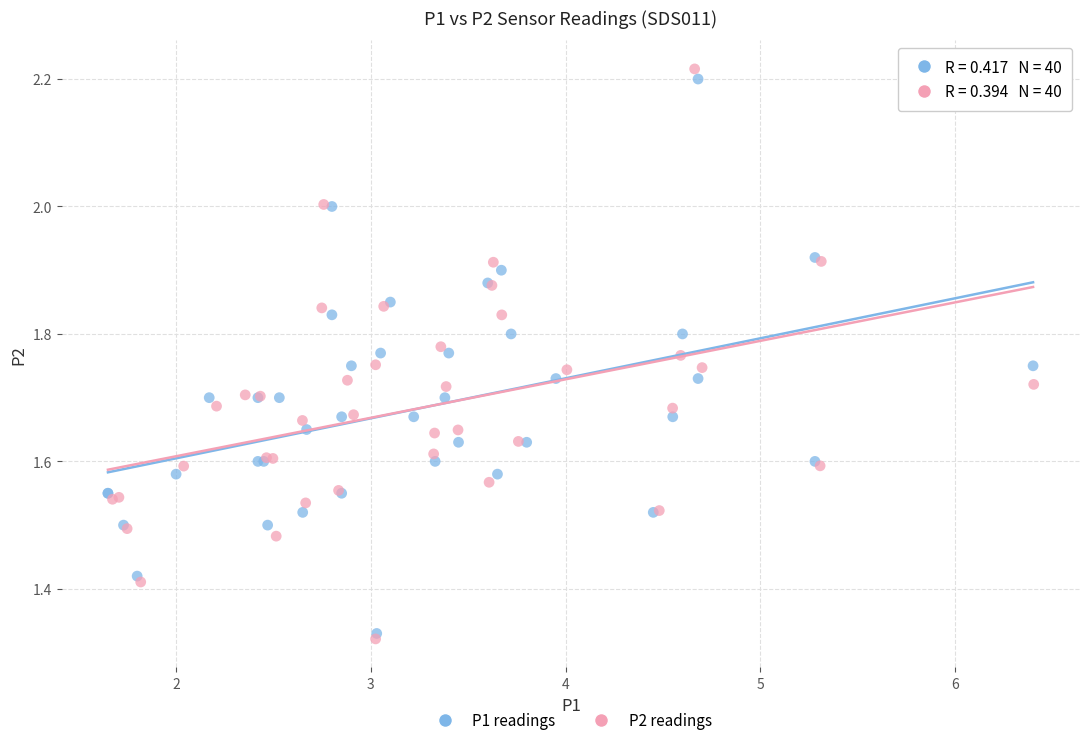

What are all the series names shown in the legend?

P1 readings, P2 readings